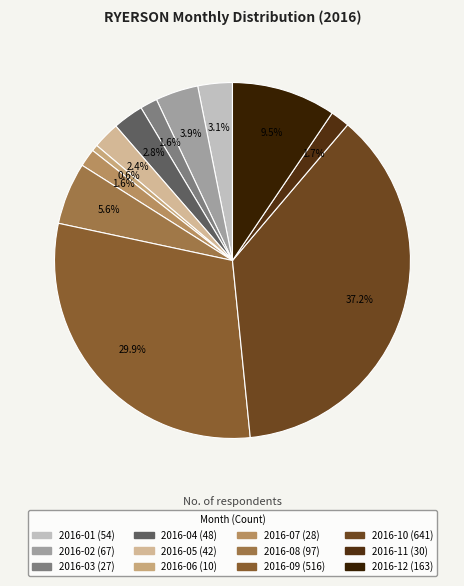

What is the largest slice in the pie chart?

2016-10